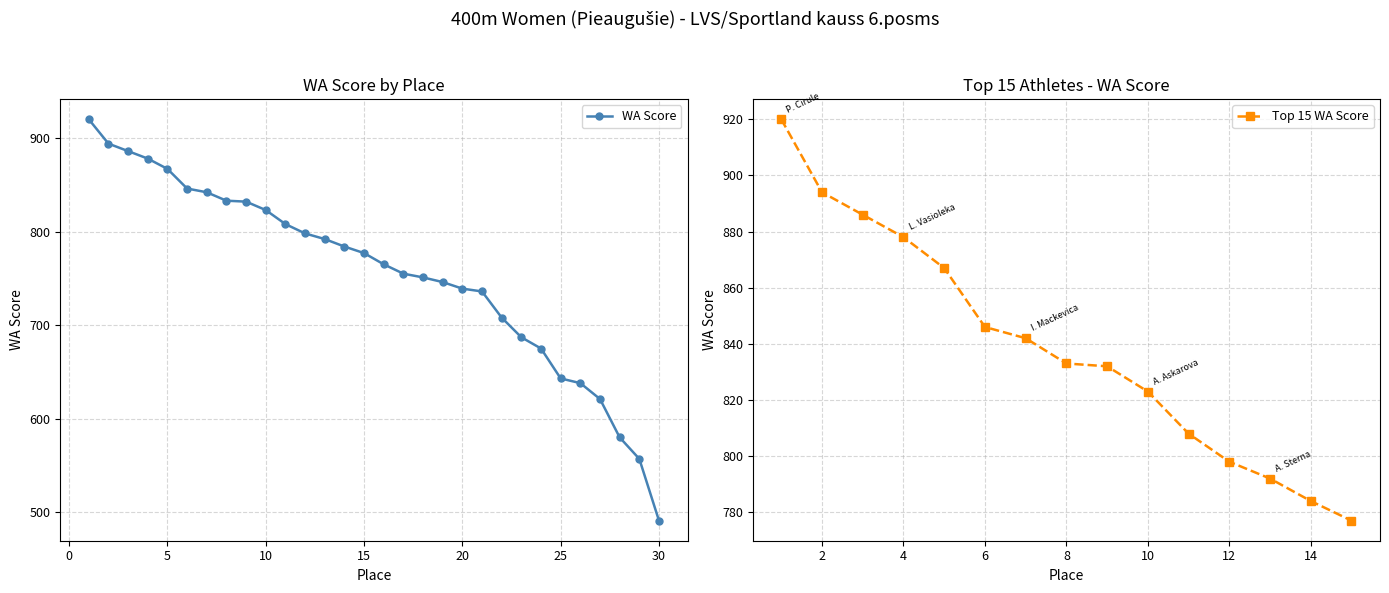

True or false: there are more than 2 points higher than both neighbors.

False